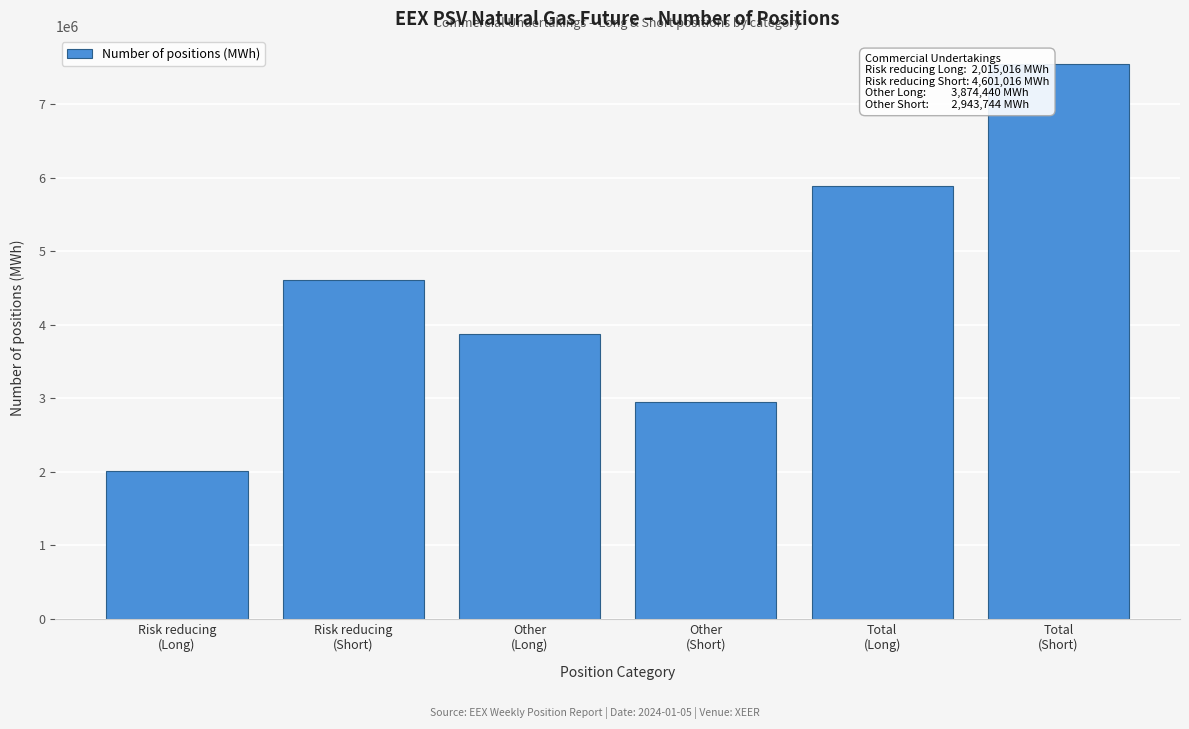

Reading left to right, transcribe all the data shown in this chart.

2015016	4601016	3874440	2943744	5889456	7544760